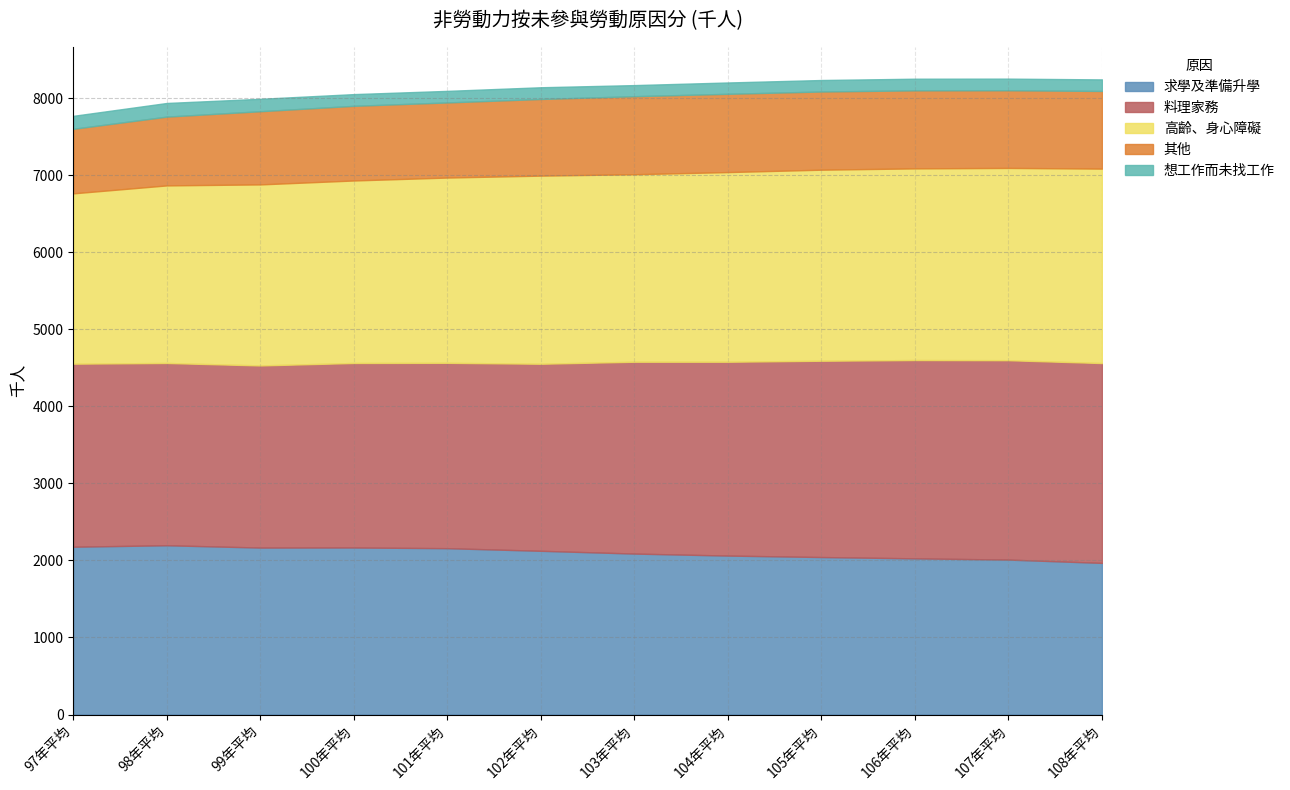

True or false: 想工作而未找工作 and 料理家務 cross at least once.

False